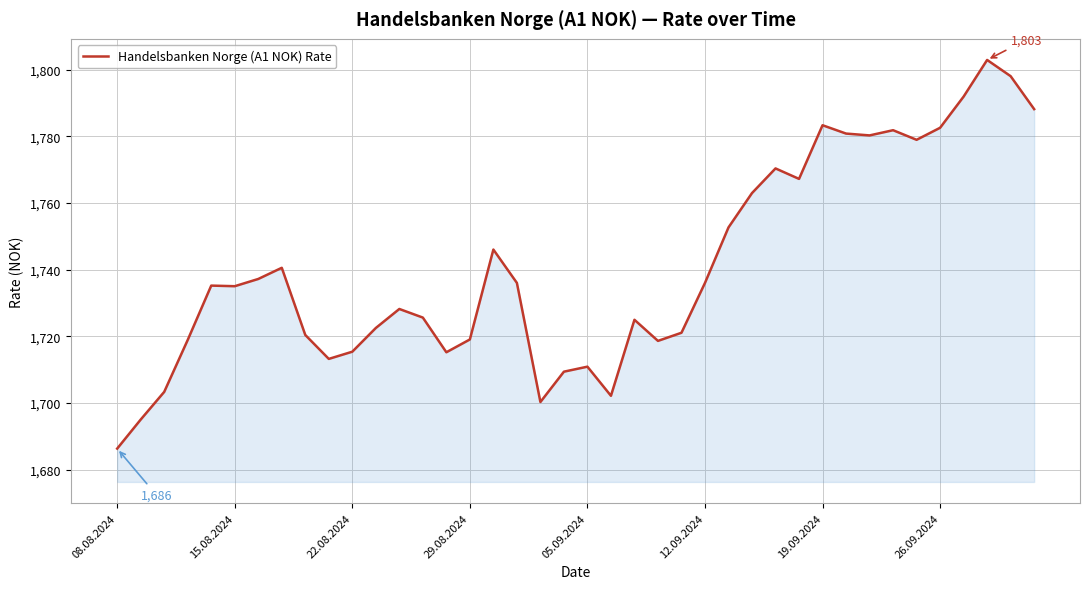

What is the maximum value shown in the chart?

1802.9